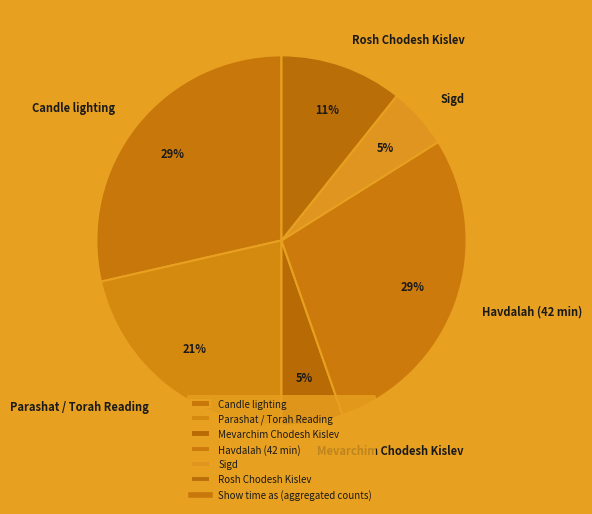

True or false: Mevarchim Chodesh Kislev accounts for 1% of the total.

False